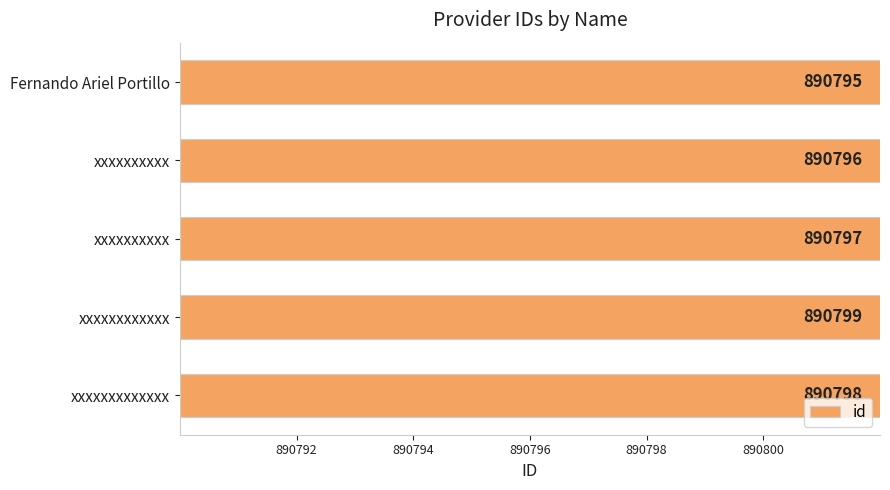

Reading left to right, what are all the values shown in this chart?

890795	890796	890797	890799	890798